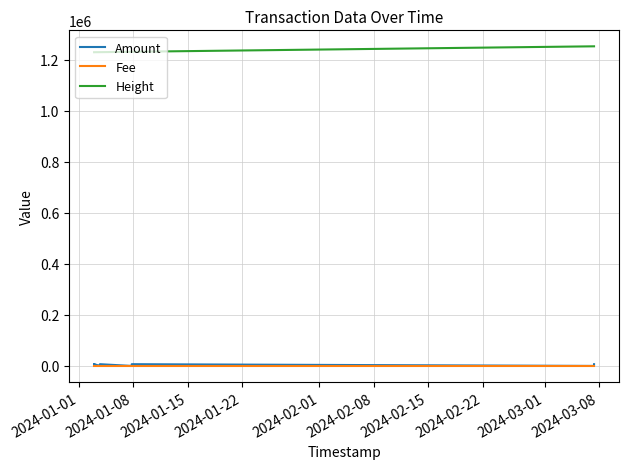

At which label does Amount first exceed 6760?

2024-01-01